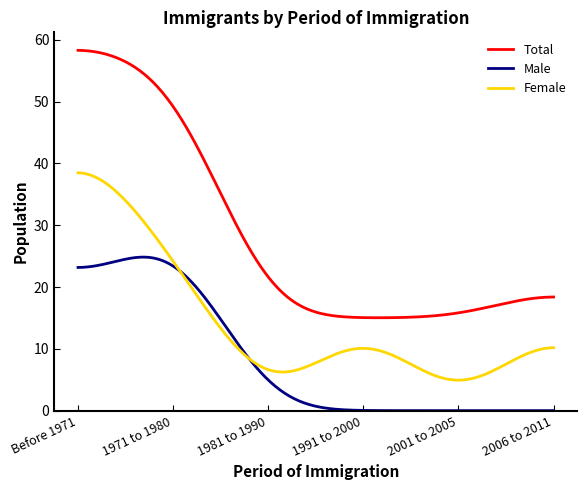

How many lines are shown in the chart?

3